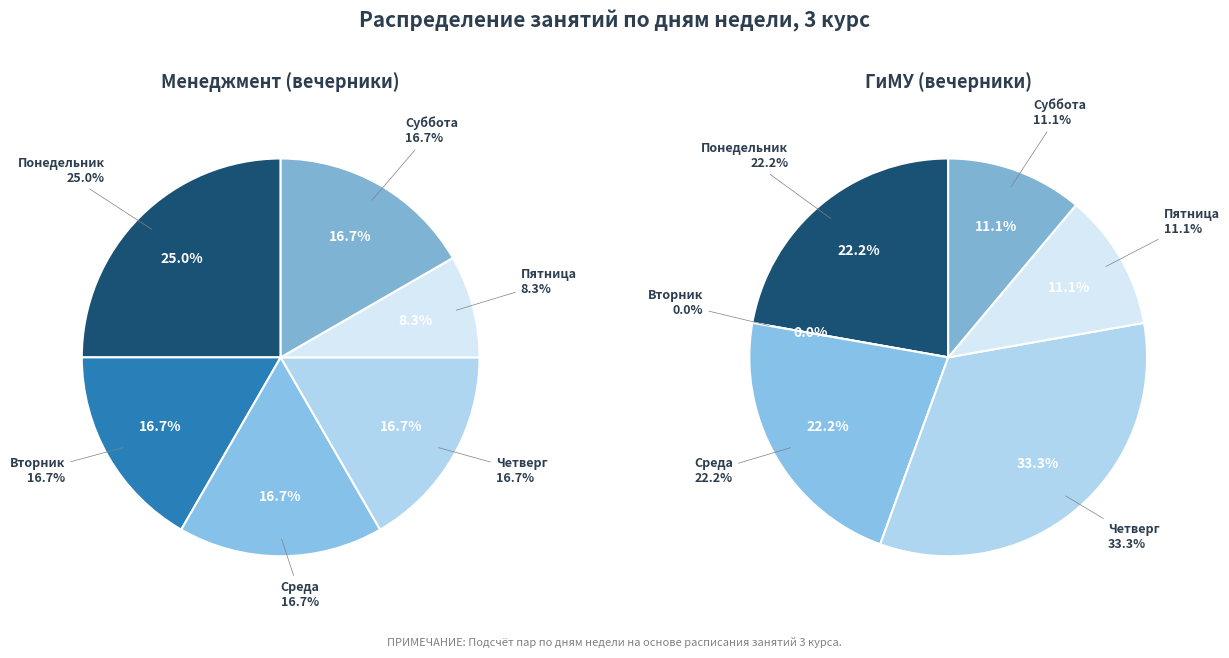

To the nearest percent, what is the difference between the largest and smallest slice percentages?

33%